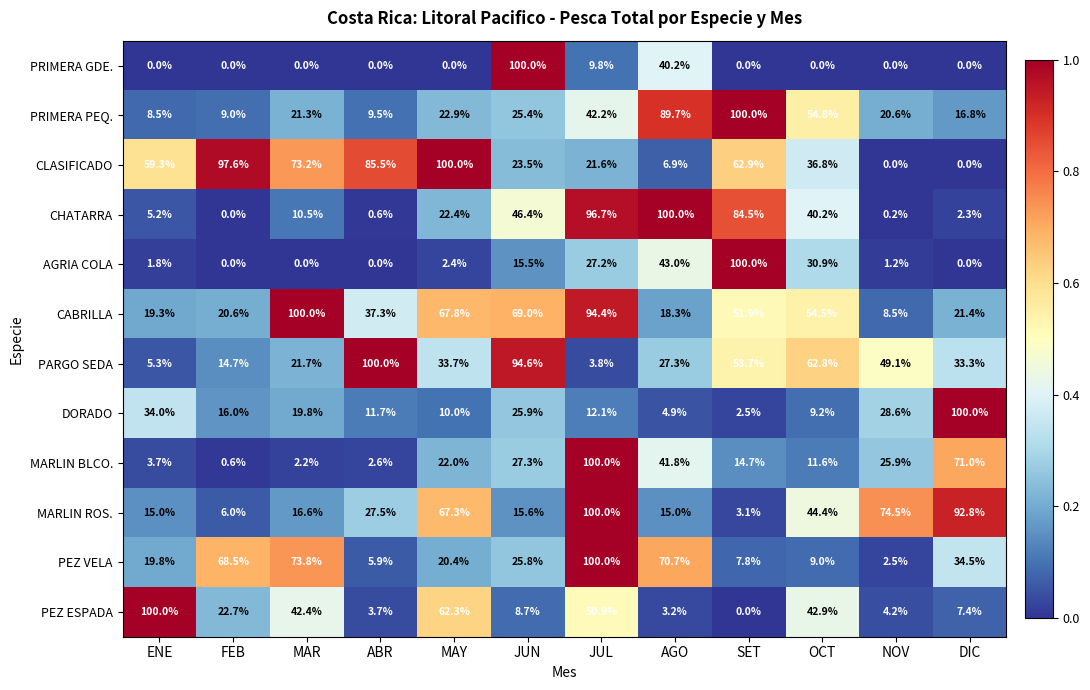

The value of PARGO SEDA at OCT is 62.8. True or false?

True